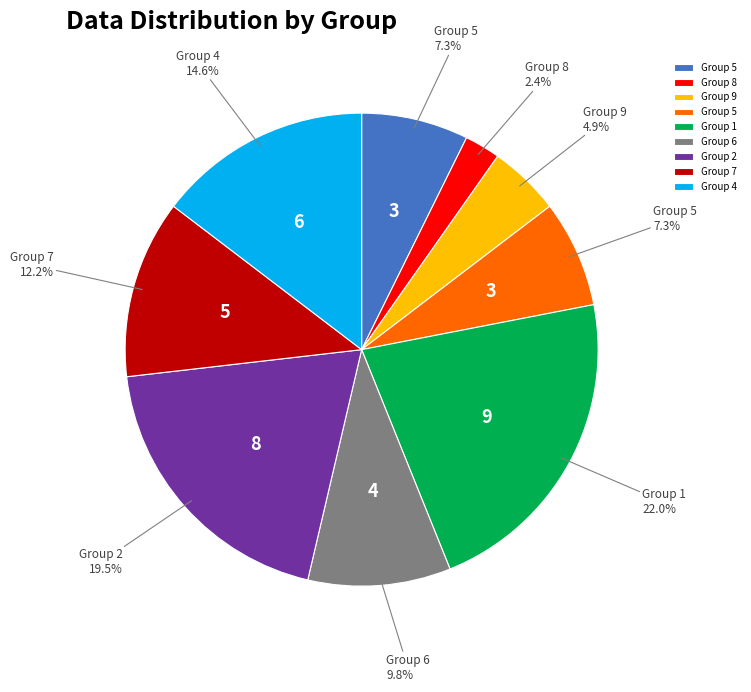

Is there any slice that represents more than half of the pie?

No